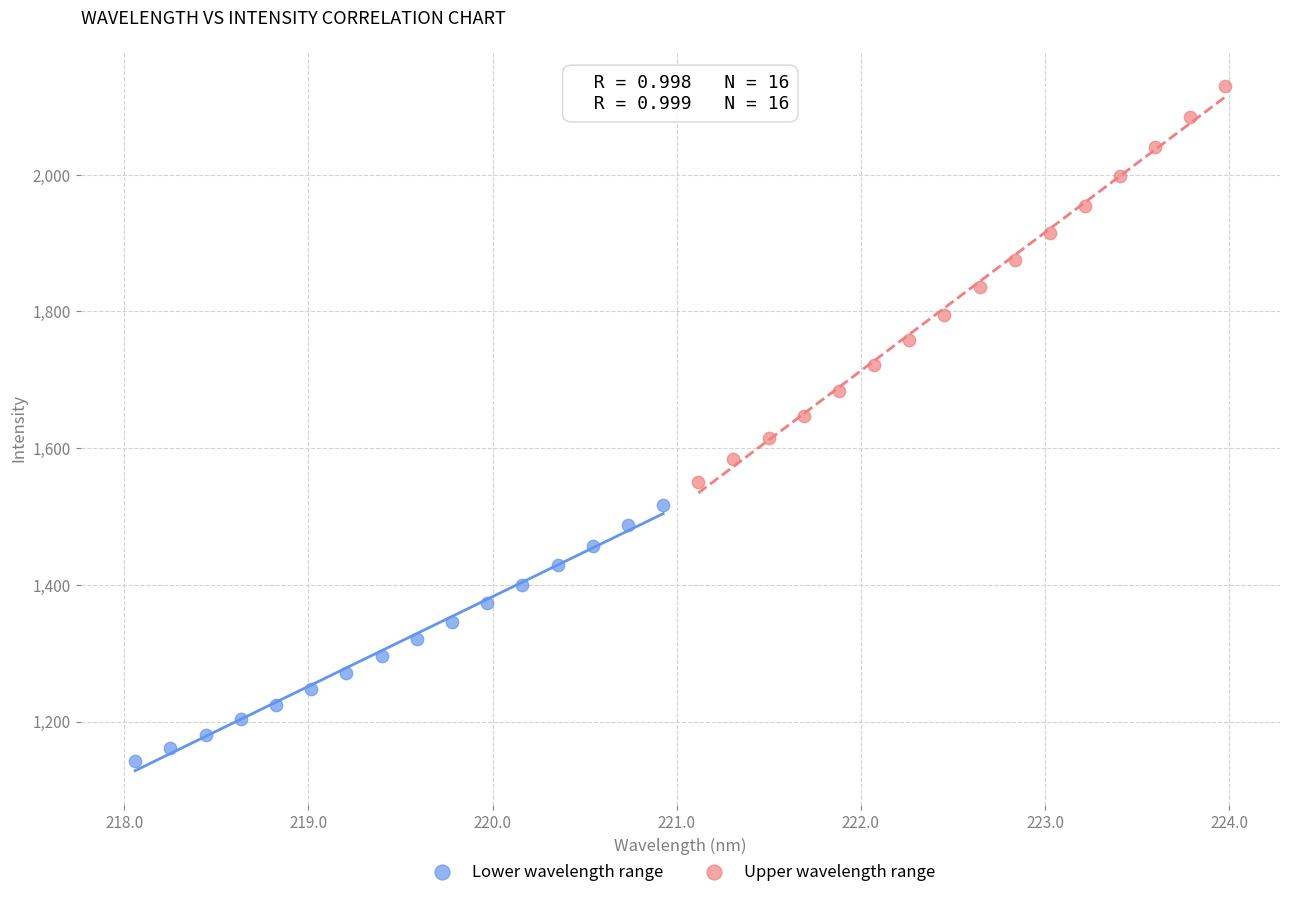

Which series reaches the minimum Y coordinate?

Lower wavelength range